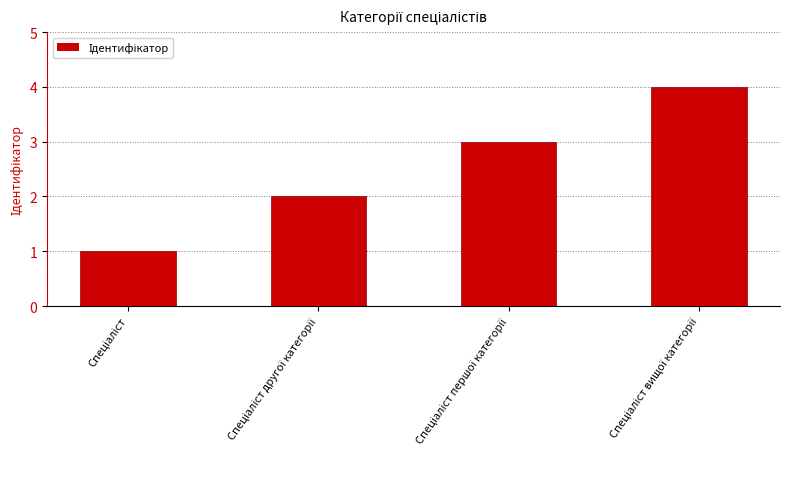

What is the sum of all values?

10